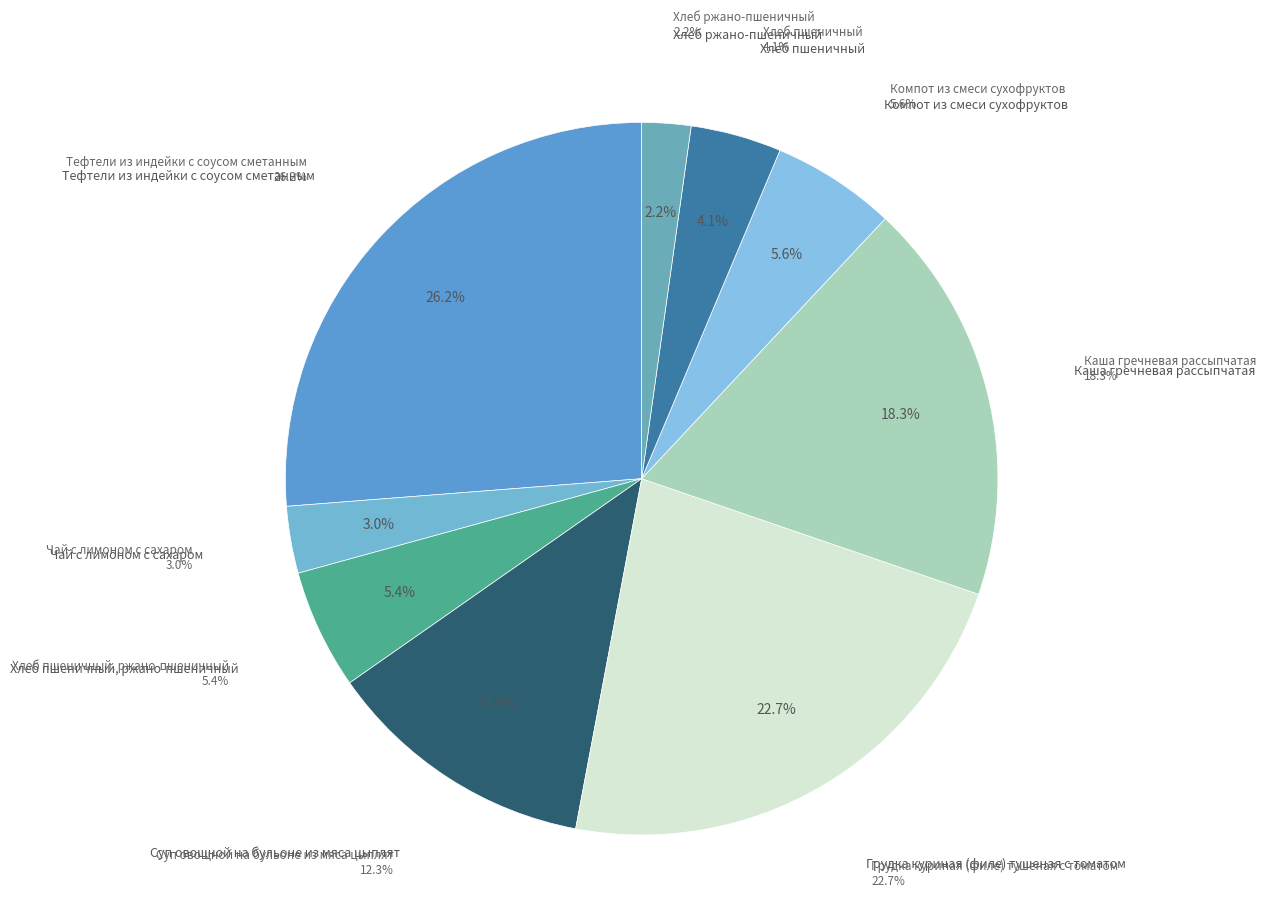

How many slices are in this pie chart?

9